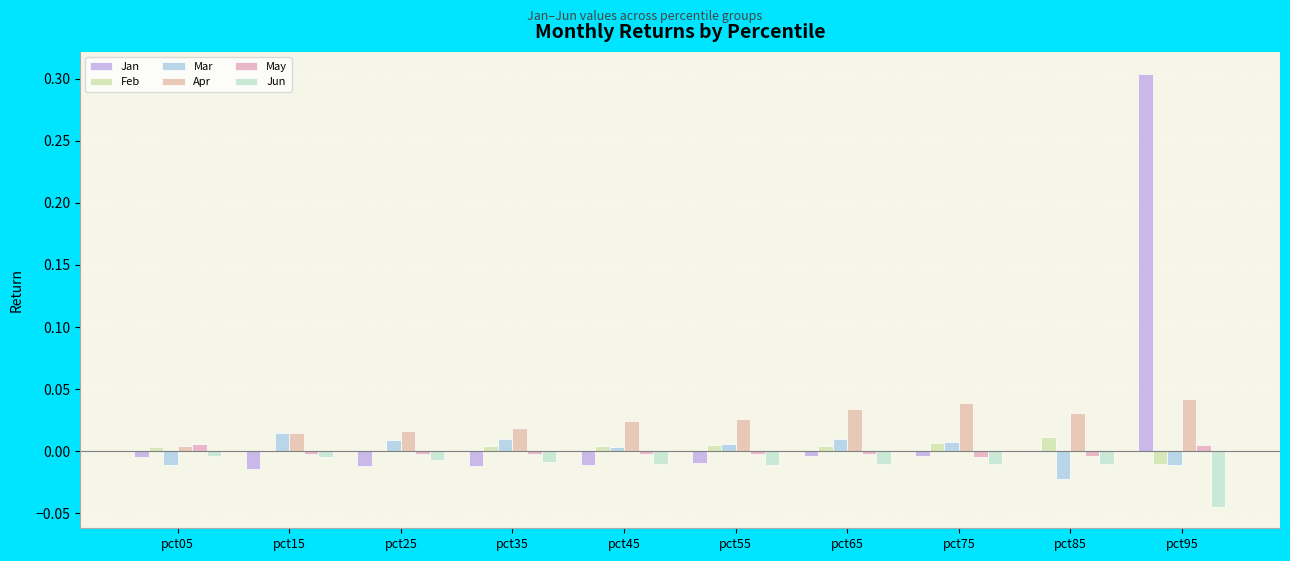

Where is Mar nearest to the value 0?

pct45